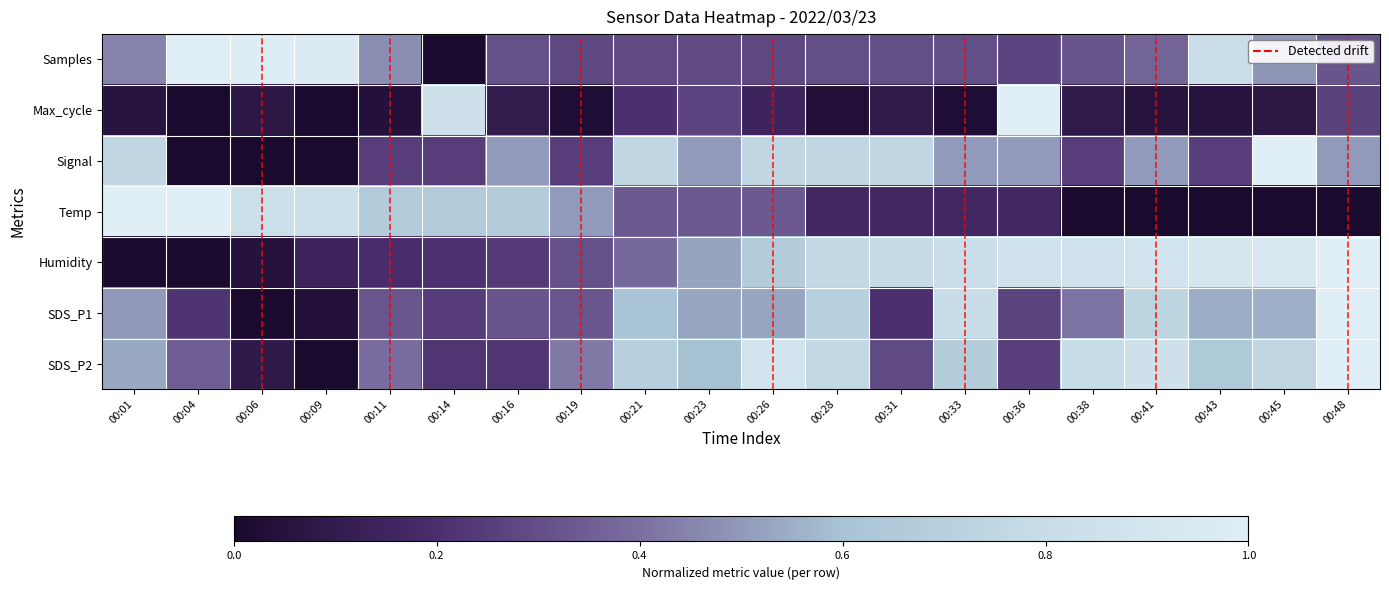

At which category does the chart reach its minimum across all series?

00:14